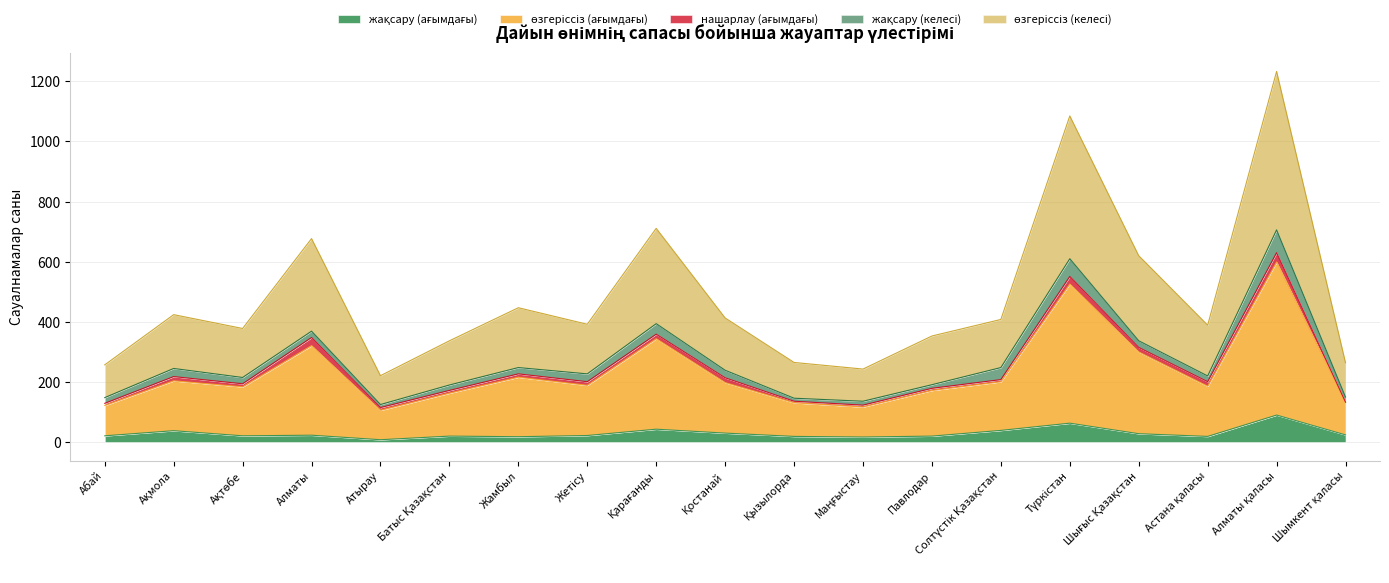

Which has a higher value, Жетісу or Шымкент қаласы?

Шымкент қаласы